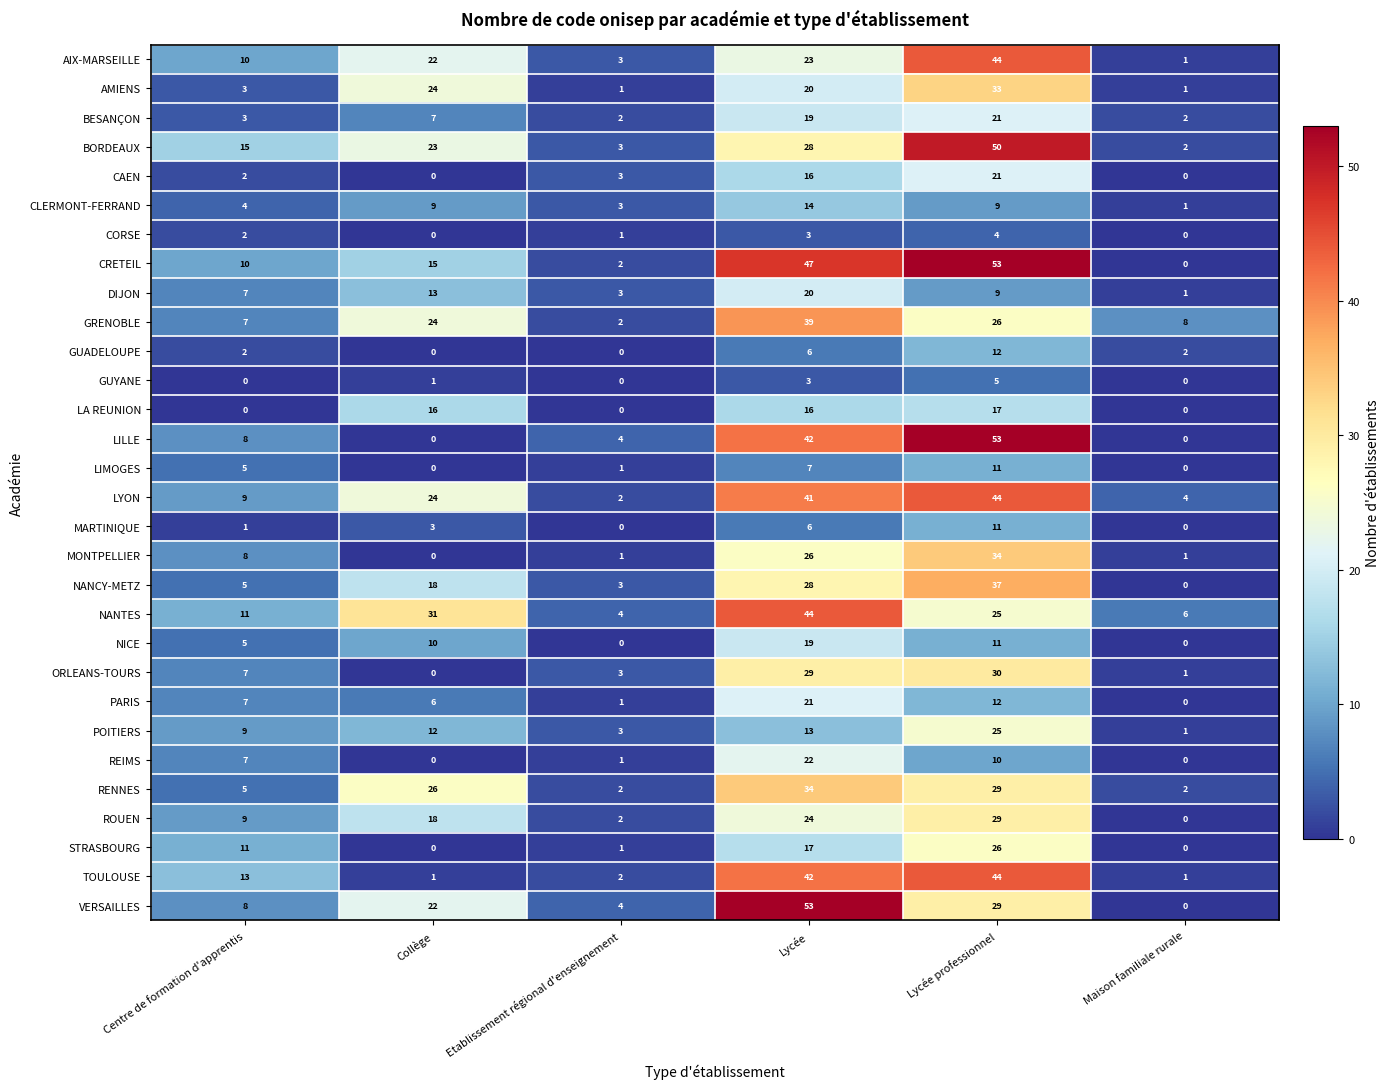

What is the difference between the MONTPELLIER values at Collège and Centre de formation d'apprentis?

8